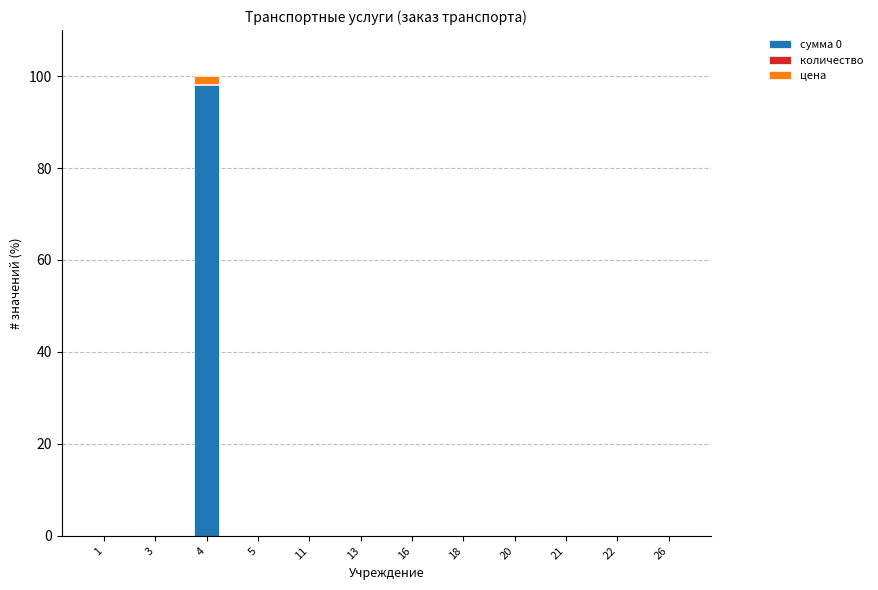

Are the bars horizontal?

No